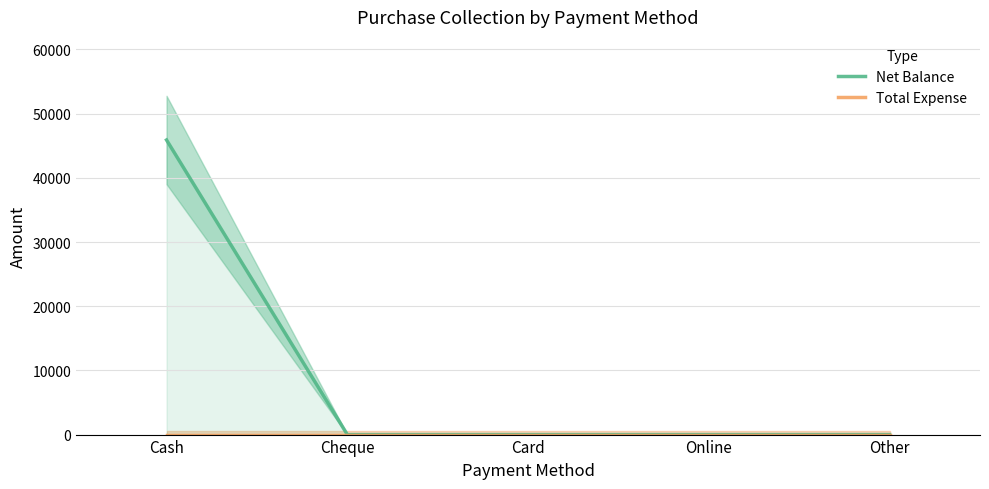

List the series in order of their peak value, highest first.

Net Balance, Total Expense